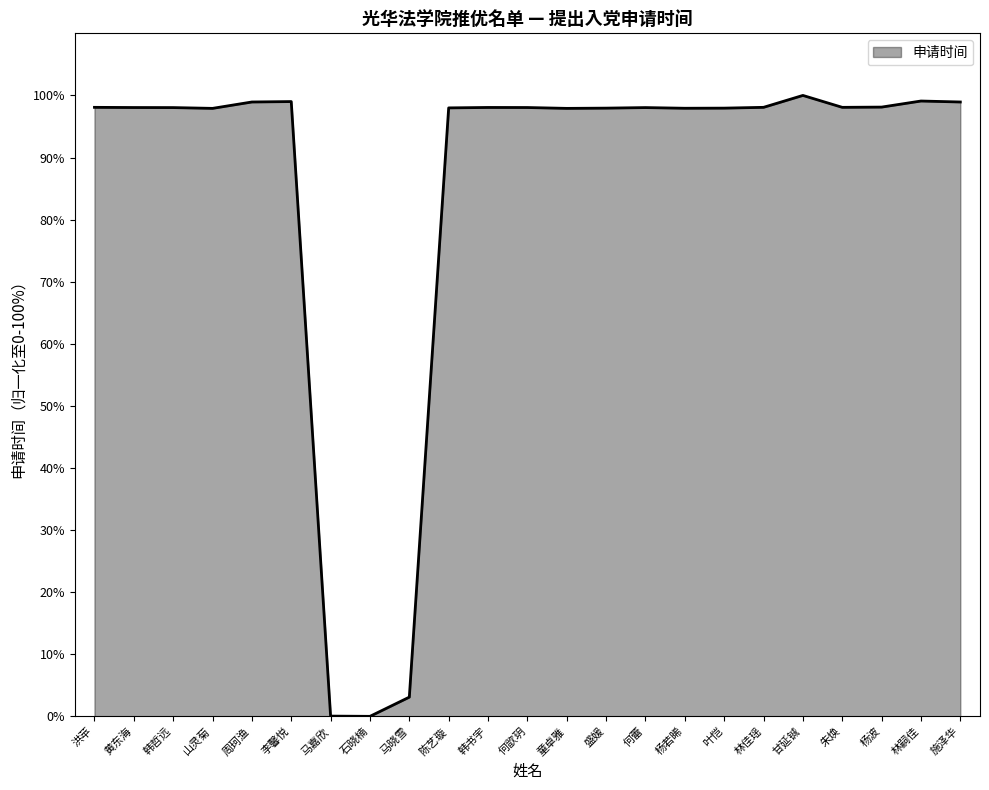

What value does the data have at 马晓雪?

3.1